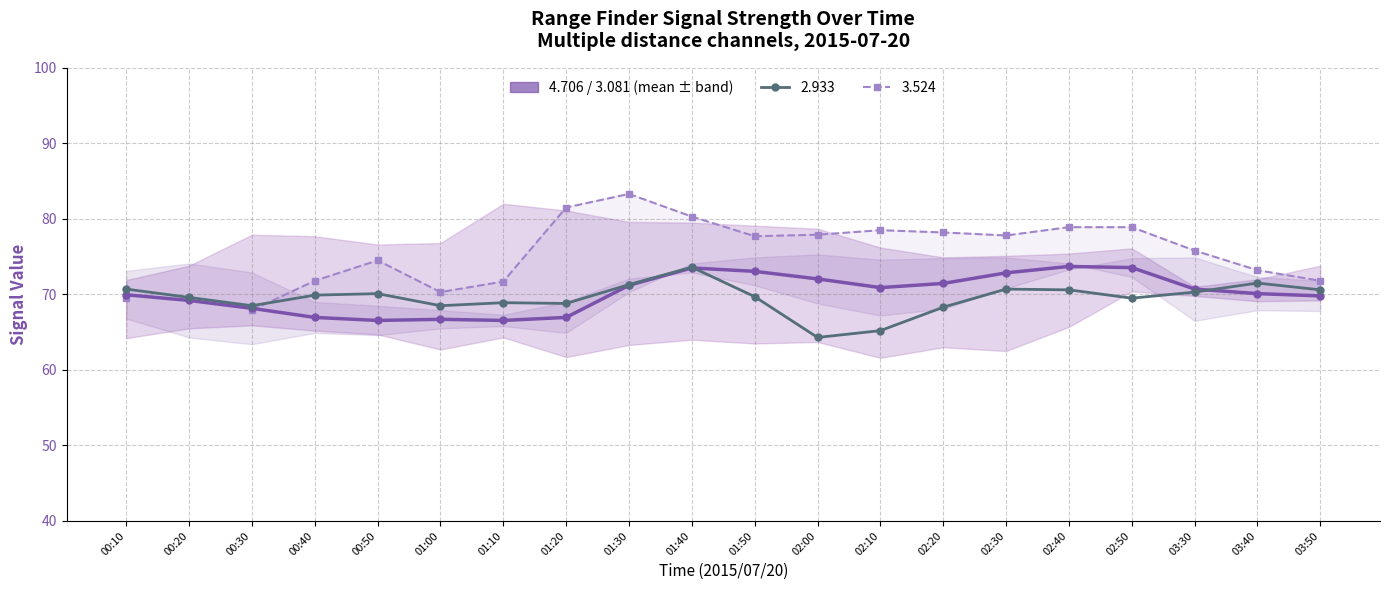

List the labels in order of value, largest first.

02:40, 02:50, 01:40, 01:50, 02:30, 02:00, 02:20, 01:30, 02:10, 03:30, 03:40, 00:10, 03:50, 00:20, 00:30, 00:40, 01:20, 01:00, 00:50, 01:10